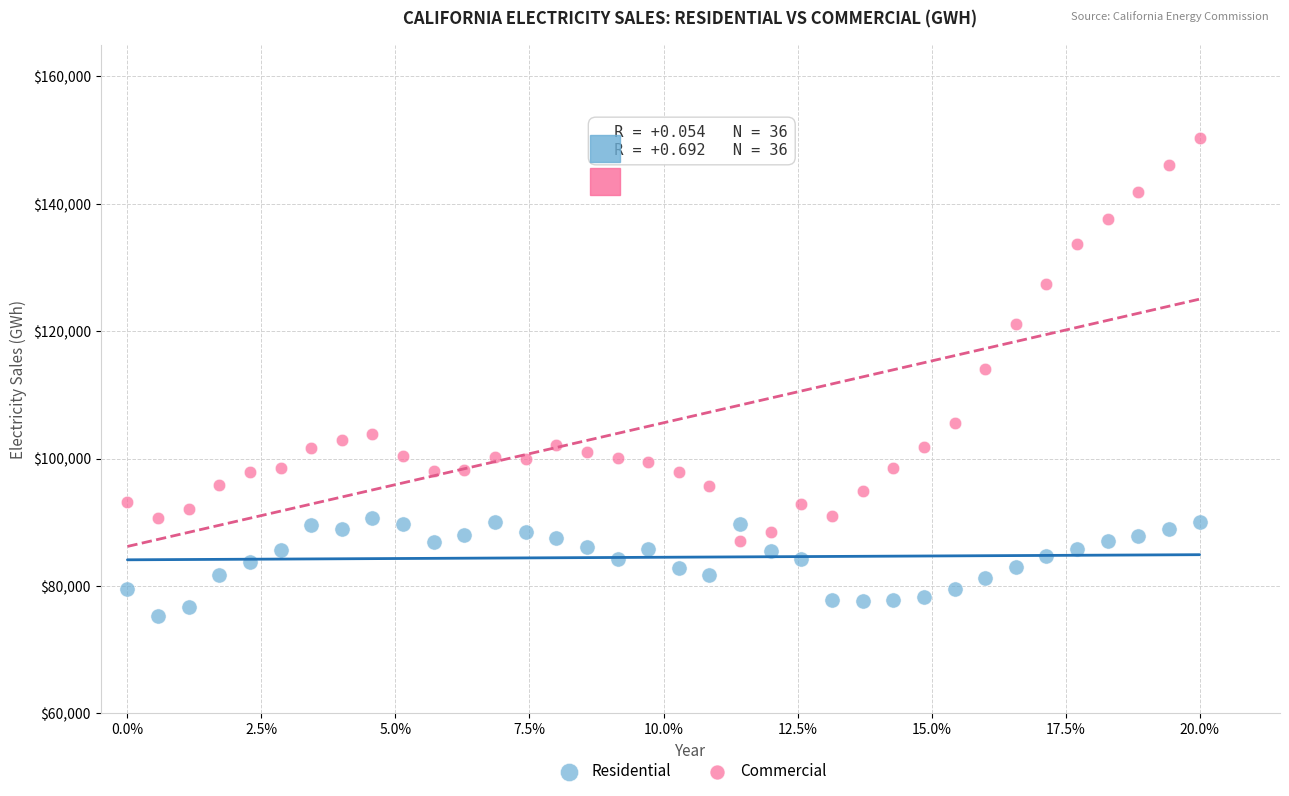

Which series reaches the maximum Y coordinate?

Commercial